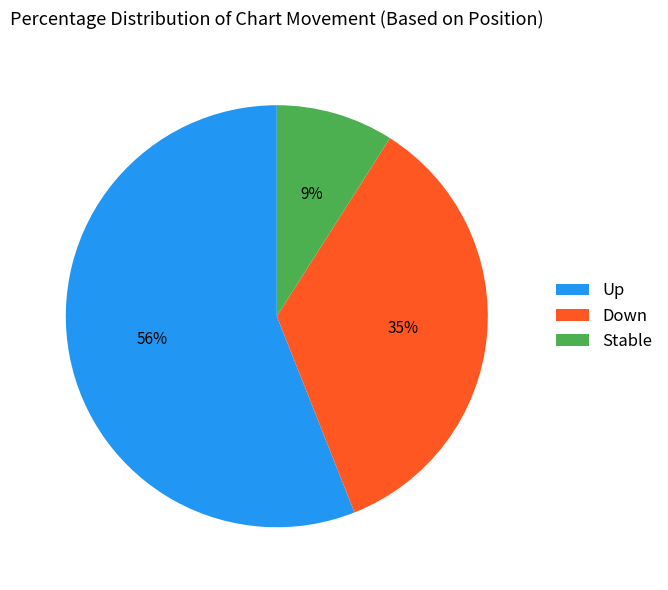

Does Up account for over 50% of the chart?

Yes